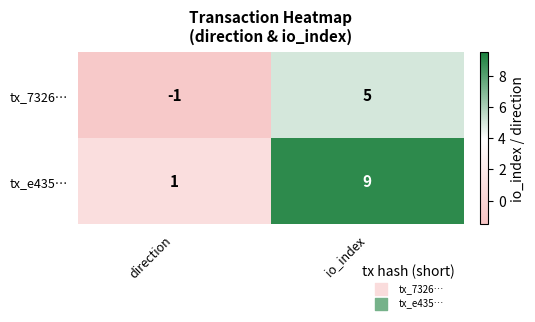

Read the tx_e435… value at io_index.

9